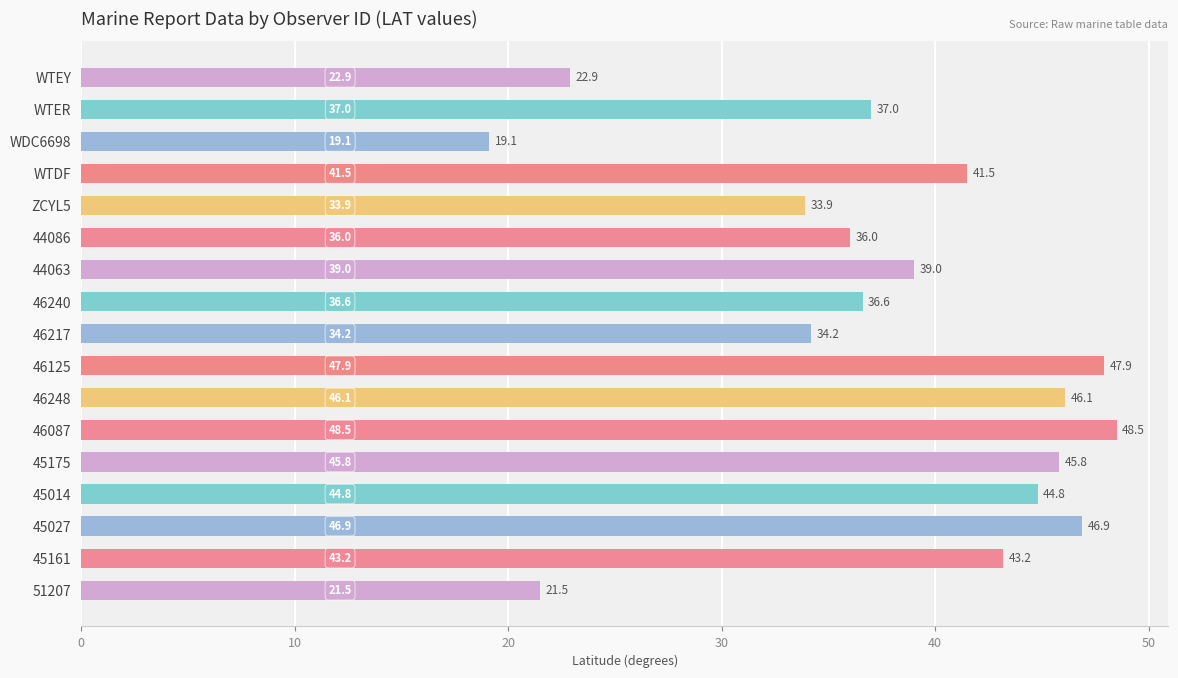

List the labels in order of value, smallest first.

WDC6698, 51207, WTEY, ZCYL5, 46217, 44086, 46240, WTER, 44063, WTDF, 45161, 45014, 45175, 46248, 45027, 46125, 46087